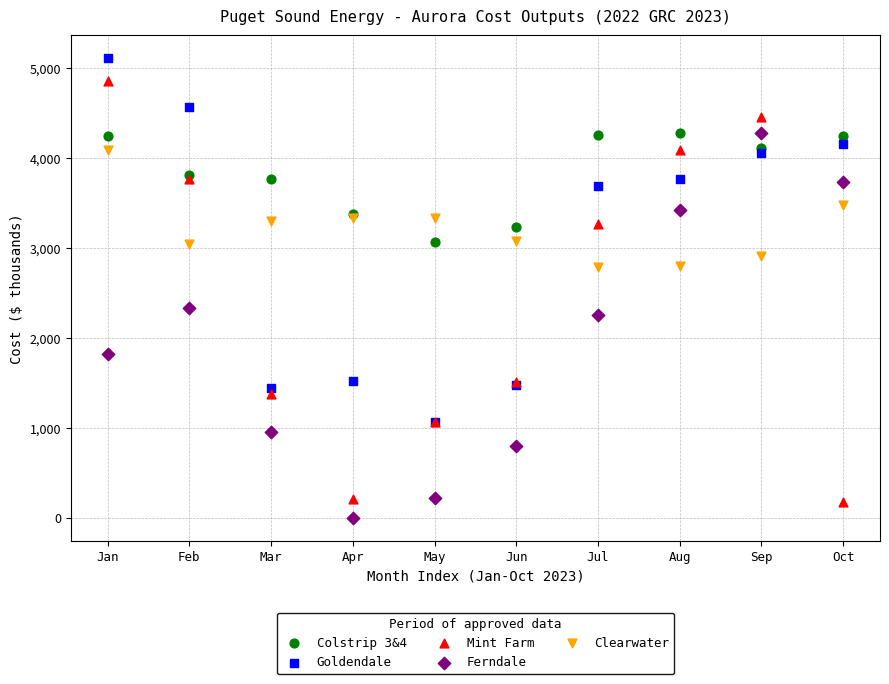

Which series contains the lowest Y value?

Ferndale